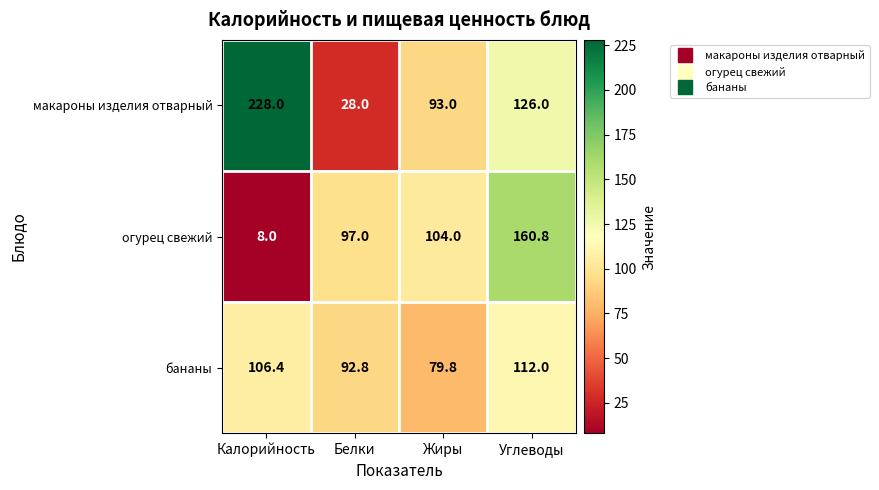

True or false: бананы has a value of 121.8 at Жиры.

False